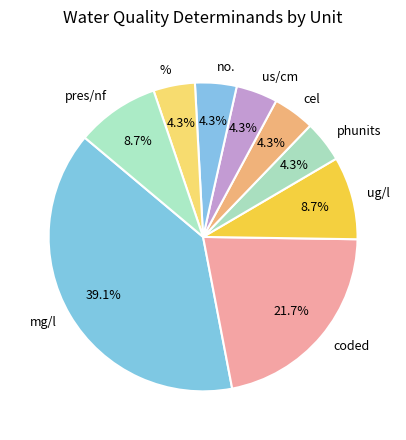

What is the ratio of the value at mg/l to the value at ug/l?

4.5